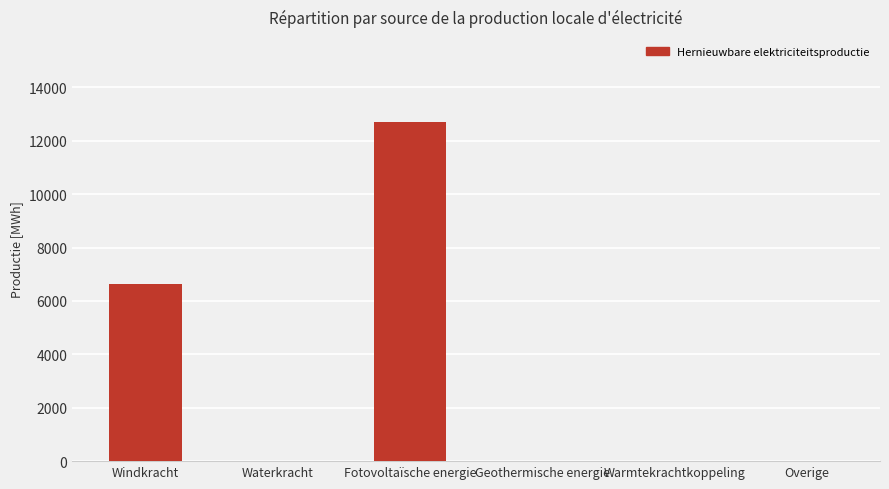

At which label is the value closest to 6354?

Windkracht